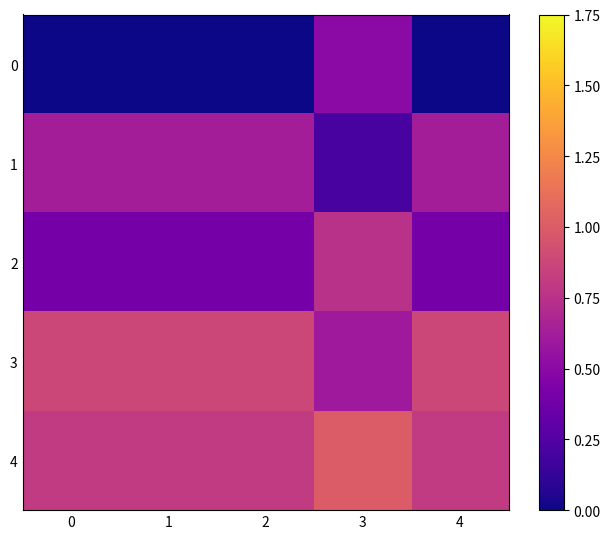

Reading right to left, list all the values displayed in this chart.

0: 4=0.0	3=0.5	2=0.0	1=0.0	0=0.0
1: 4=0.6	3=0.2	2=0.6	1=0.6	0=0.6
2: 4=0.4	3=0.8	2=0.4	1=0.4	0=0.4
3: 4=0.9	3=0.6	2=0.9	1=0.9	0=0.9
4: 4=0.8	3=1.0	2=0.8	1=0.8	0=0.8